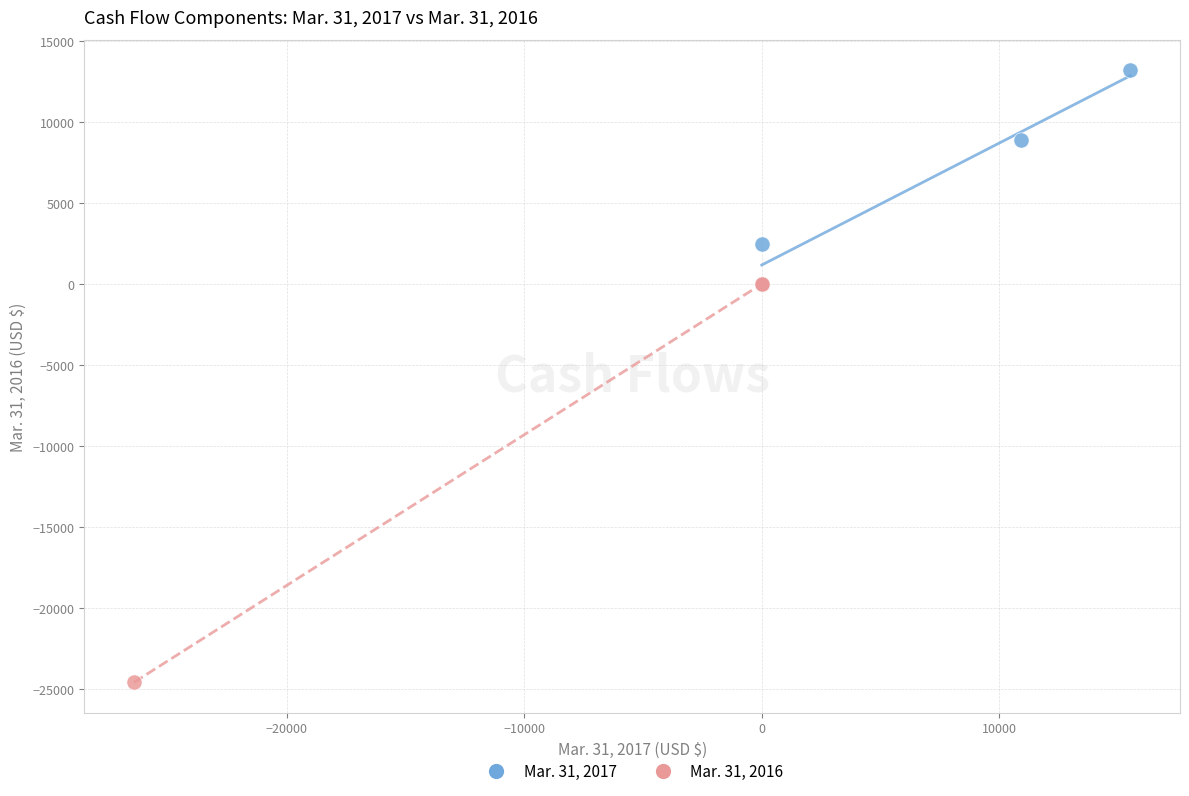

Which series has the largest Y range (max minus min)?

Mar. 31, 2016